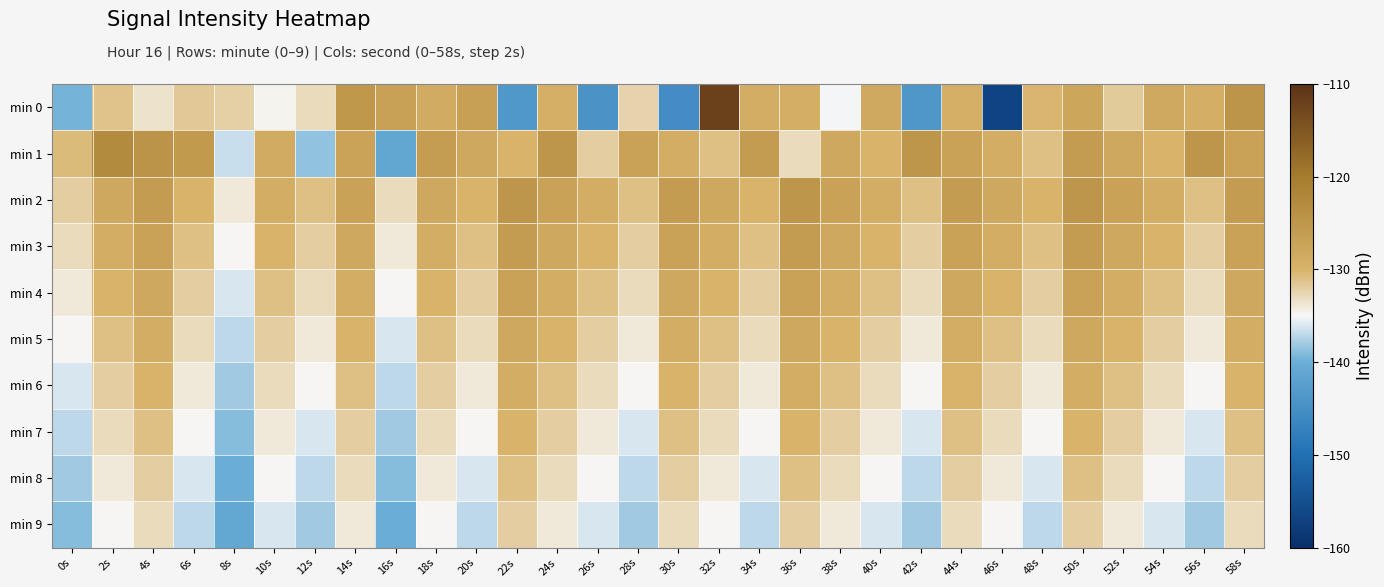

Which series has the largest range (max minus min)?

min 0